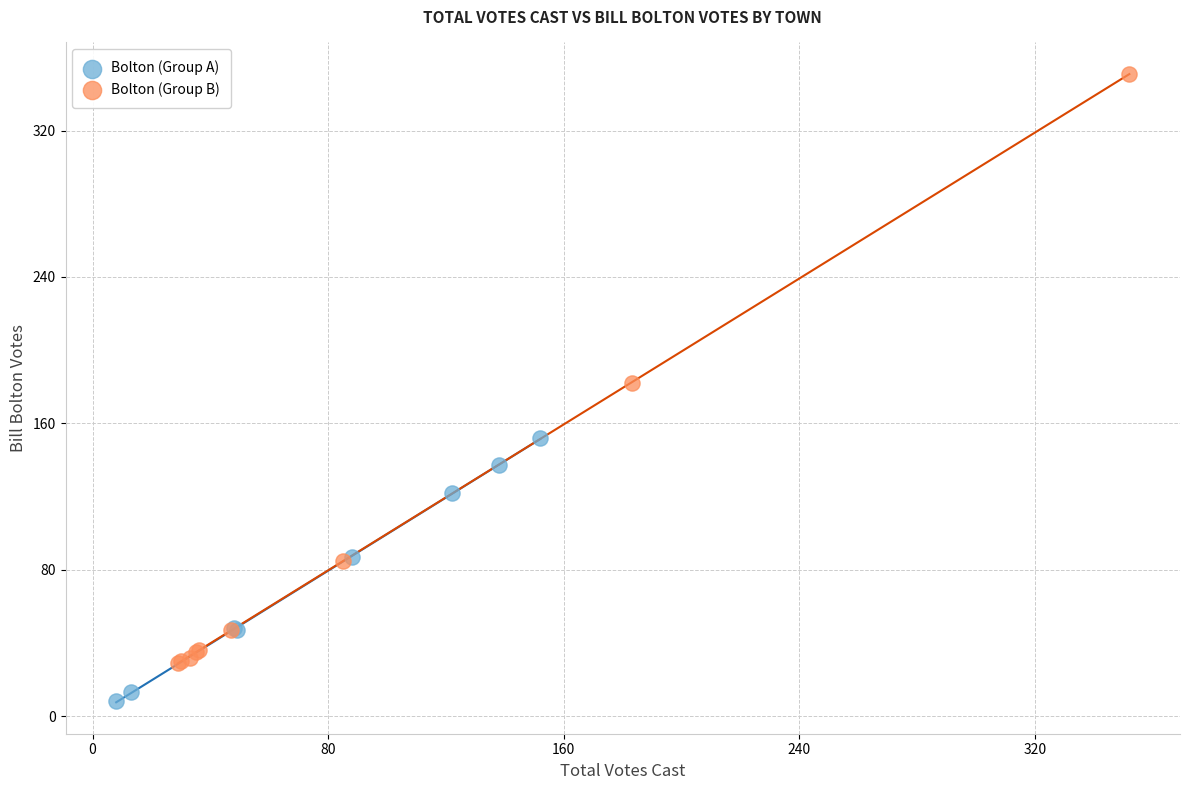

Which series contains the highest Y value?

Bolton (Group B)